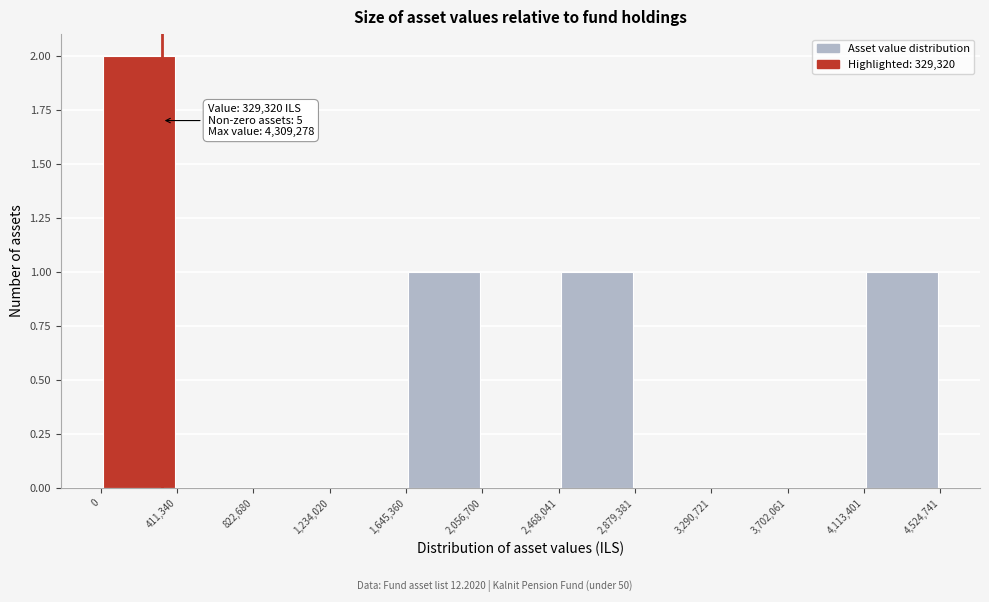

Over which range of the x-axis is the bar tallest?

0 to 411,340